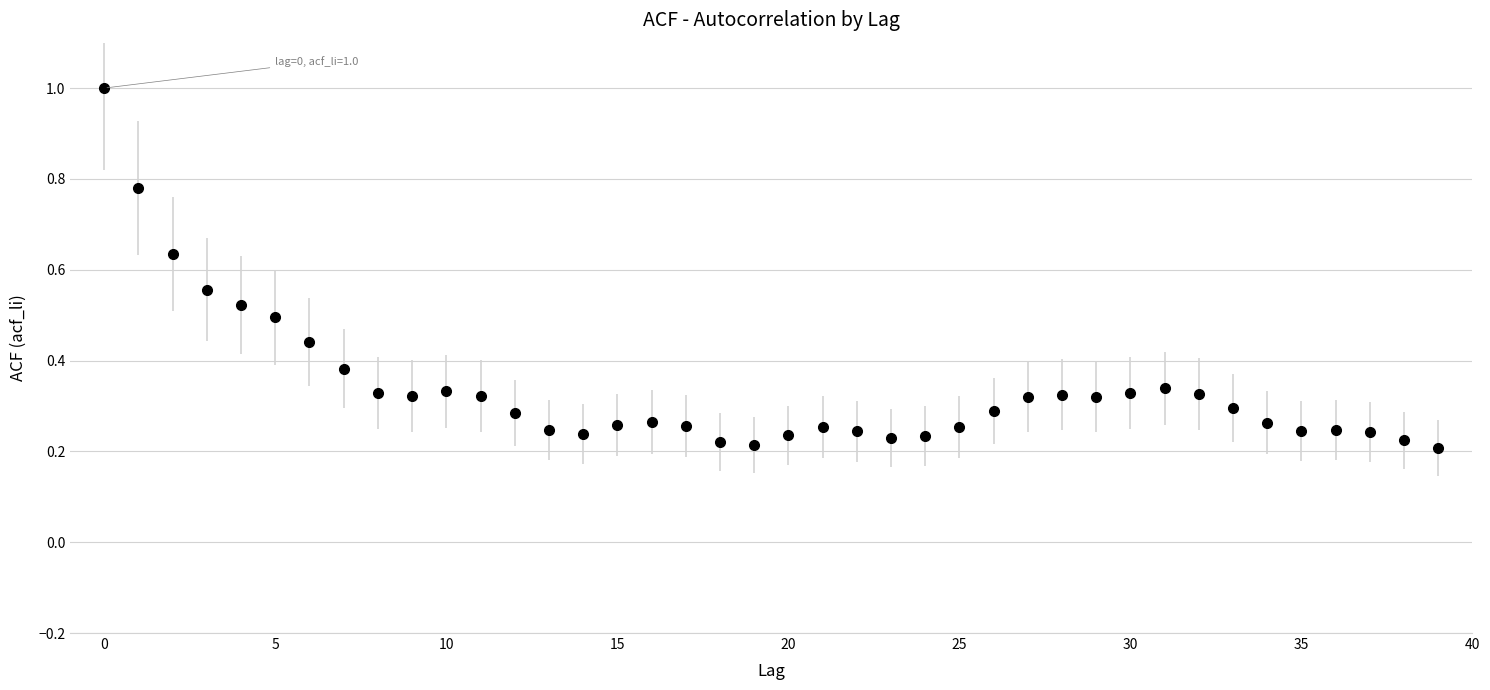

What is the sum of all values?

13.5